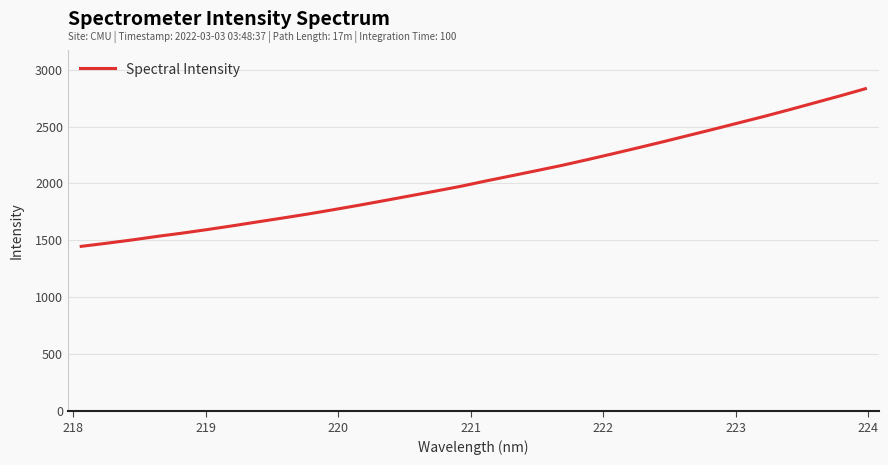

What is the smallest value displayed?

1448.0